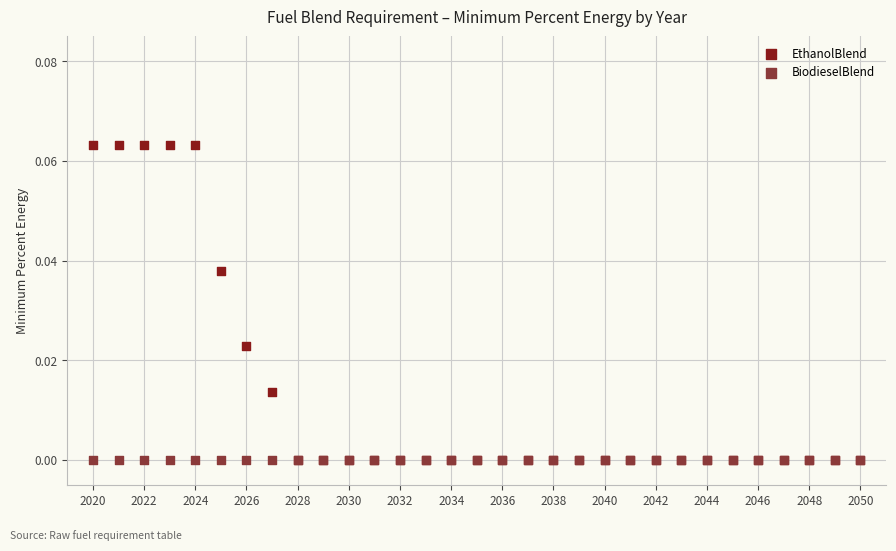

What are all the series names shown in the legend?

EthanolBlend, BiodieselBlend